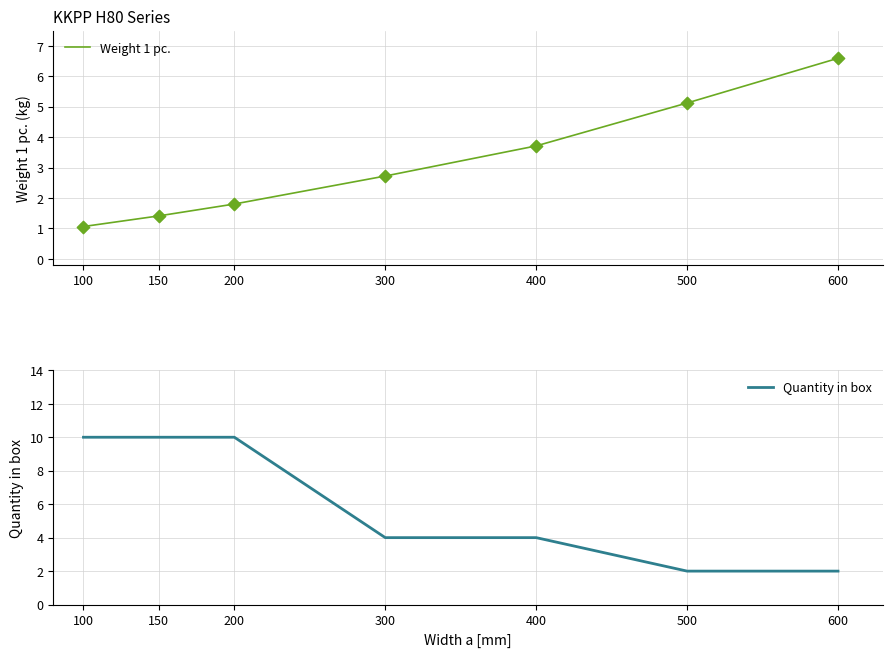

Which series contains the lowest Y value?

Weight 1 pc.